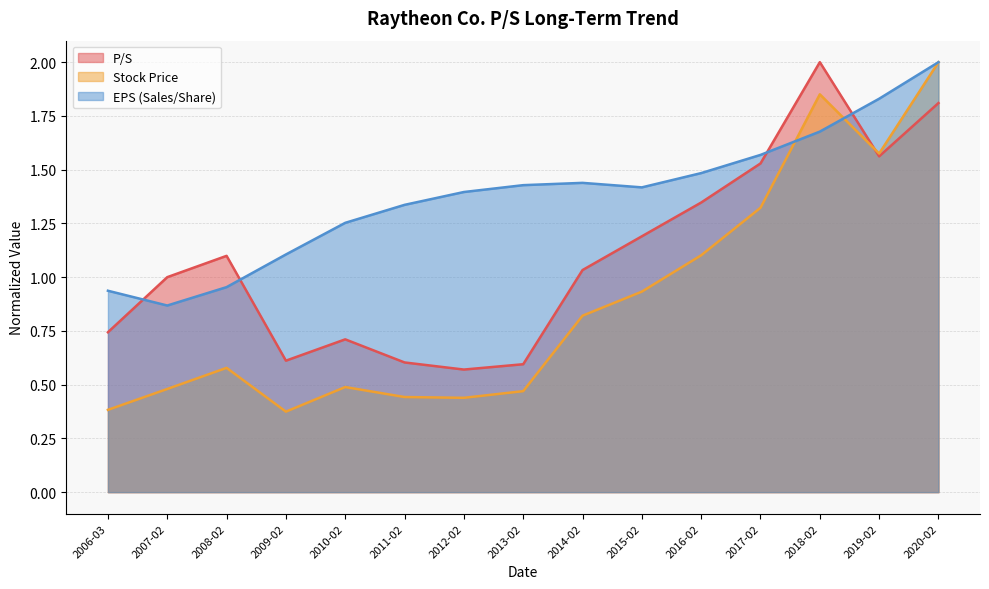

The EPS (Sales/Share) series shows 1.0 at 2020-02. True or false?

False